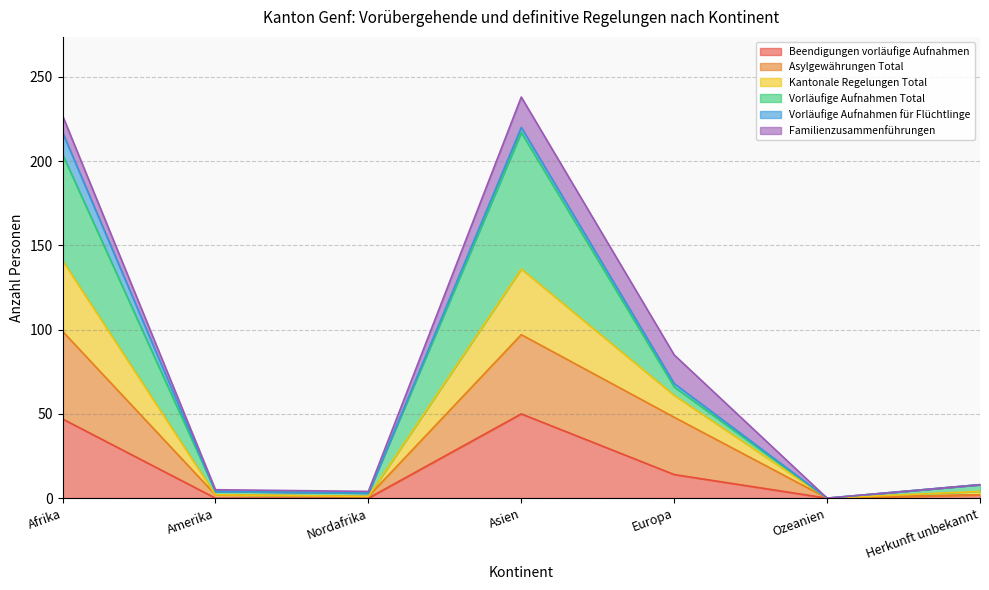

What is the maximum value for Beendigungen vorläufige Aufnahmen?

50